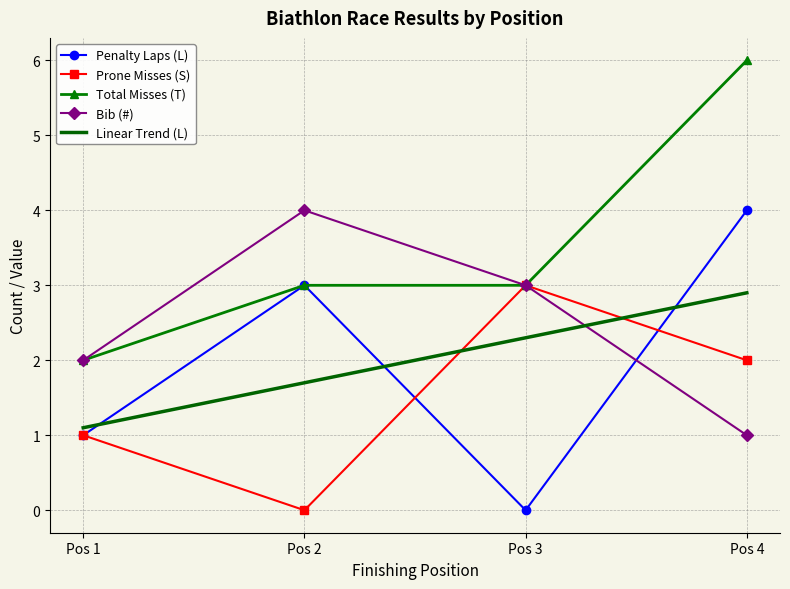

How many positive values does the Prone Misses (S) series have?

3